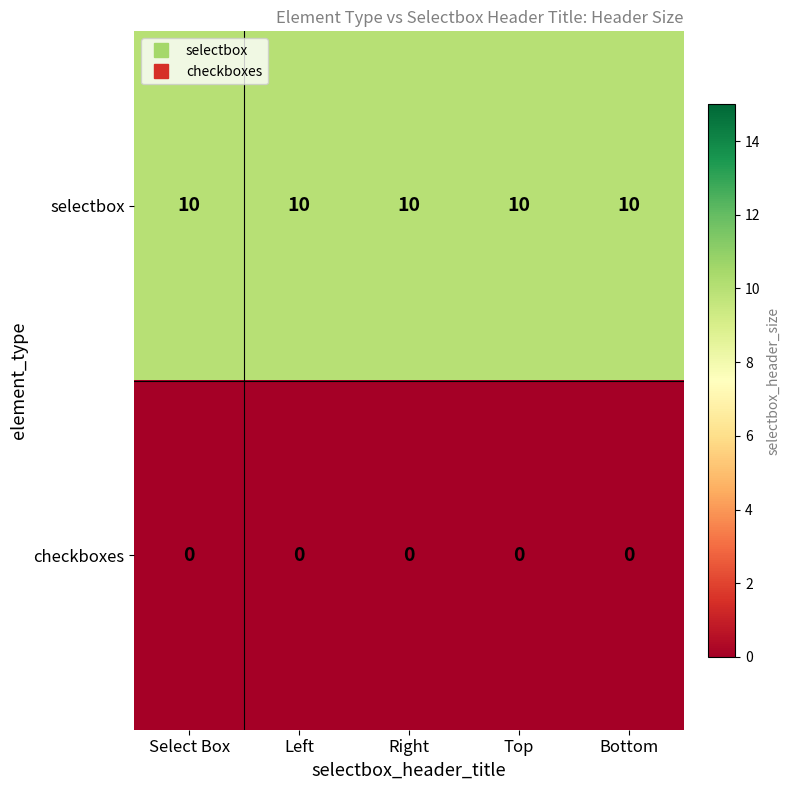

Is it true that selectbox equals 17 at Select Box?

False